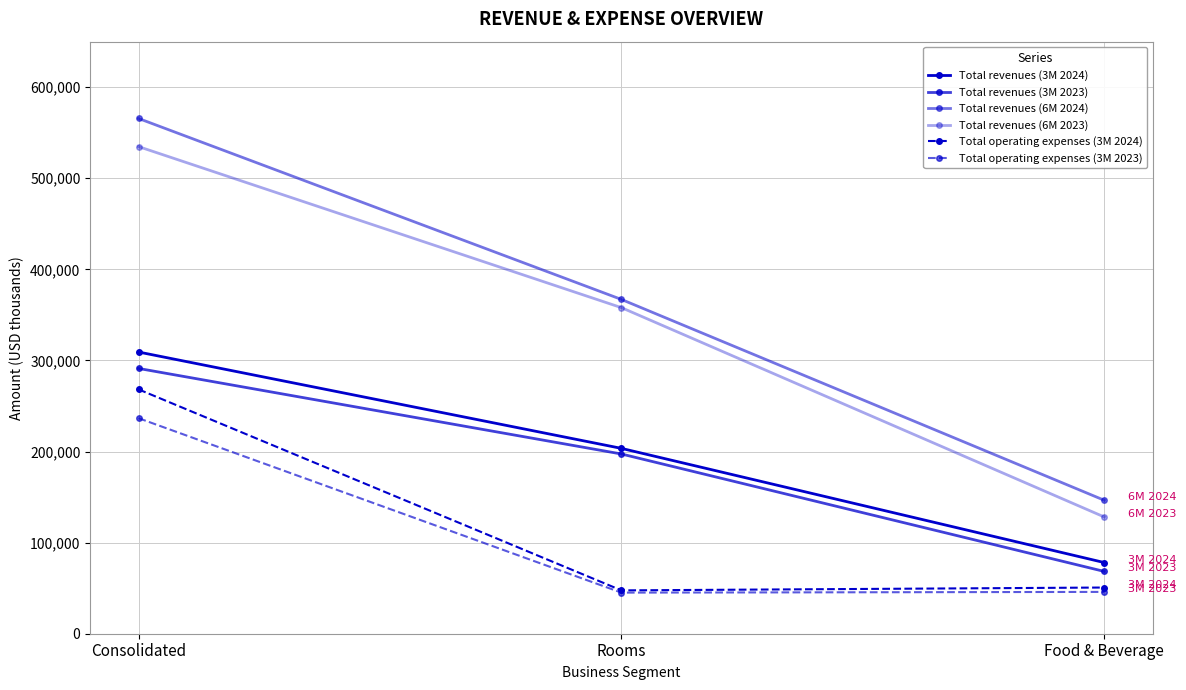

The Total revenues (3M 2023) series shows 322037 at Rooms. True or false?

False